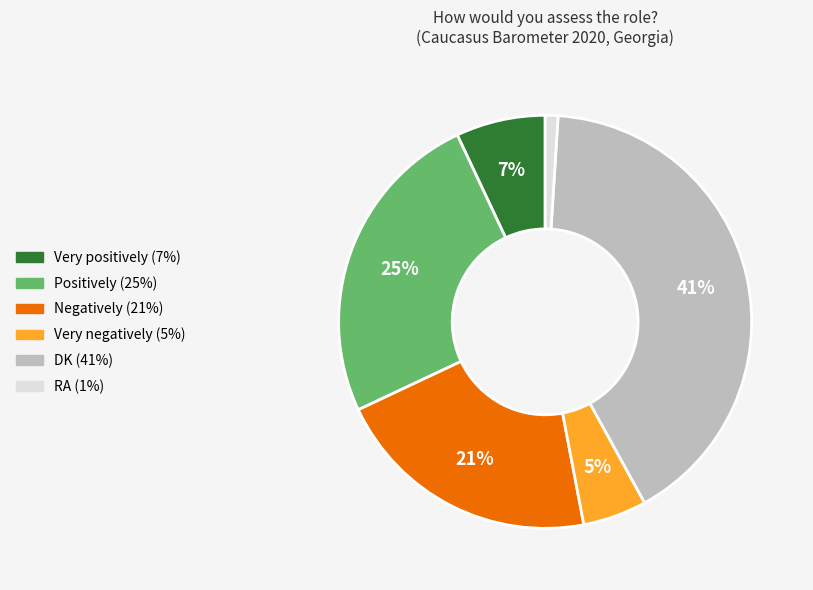

True or false: Negatively accounts for 8% of the total.

False